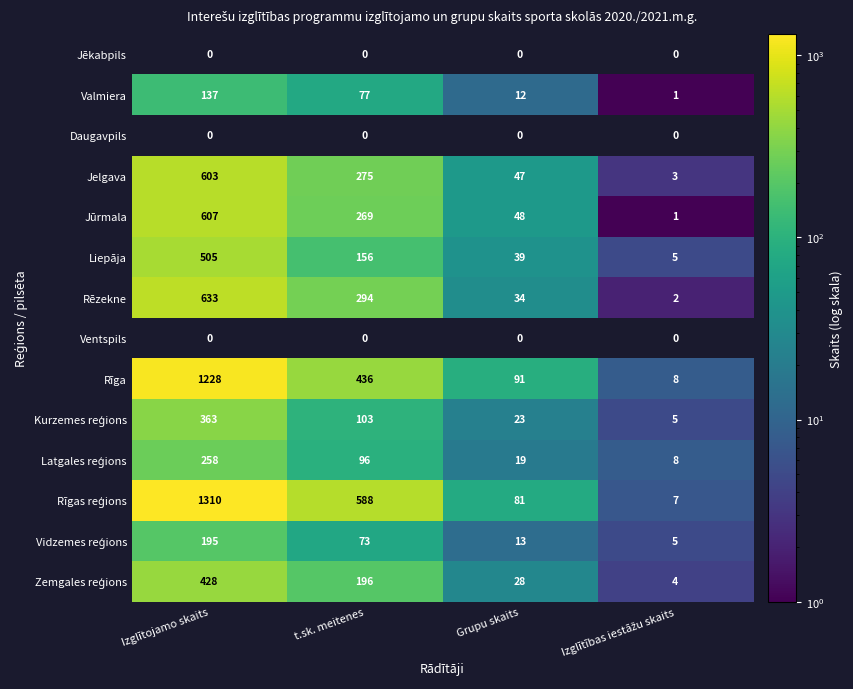

Is it true that Valmiera equals 137 at Izglītojamo skaits?

True